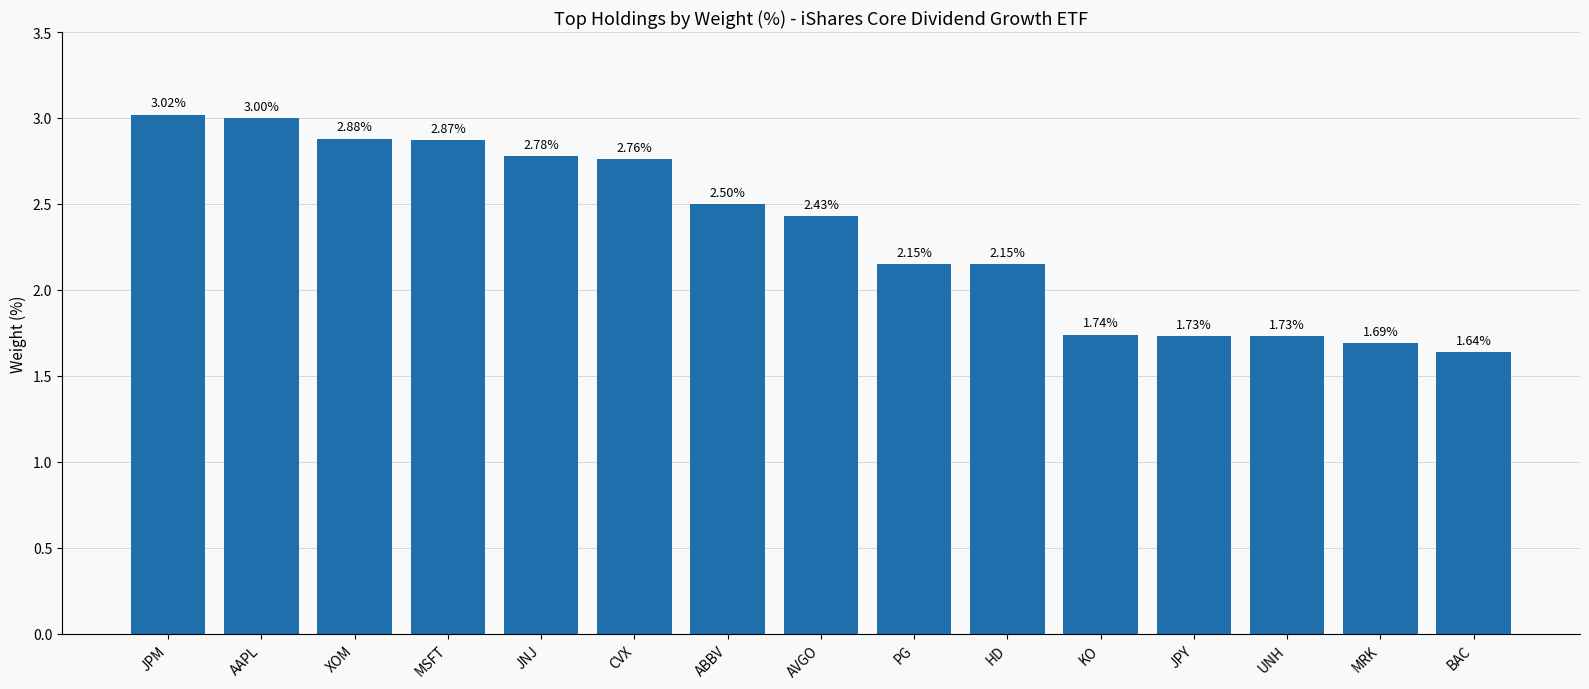

At which label does the data first exceed 2?

JPM